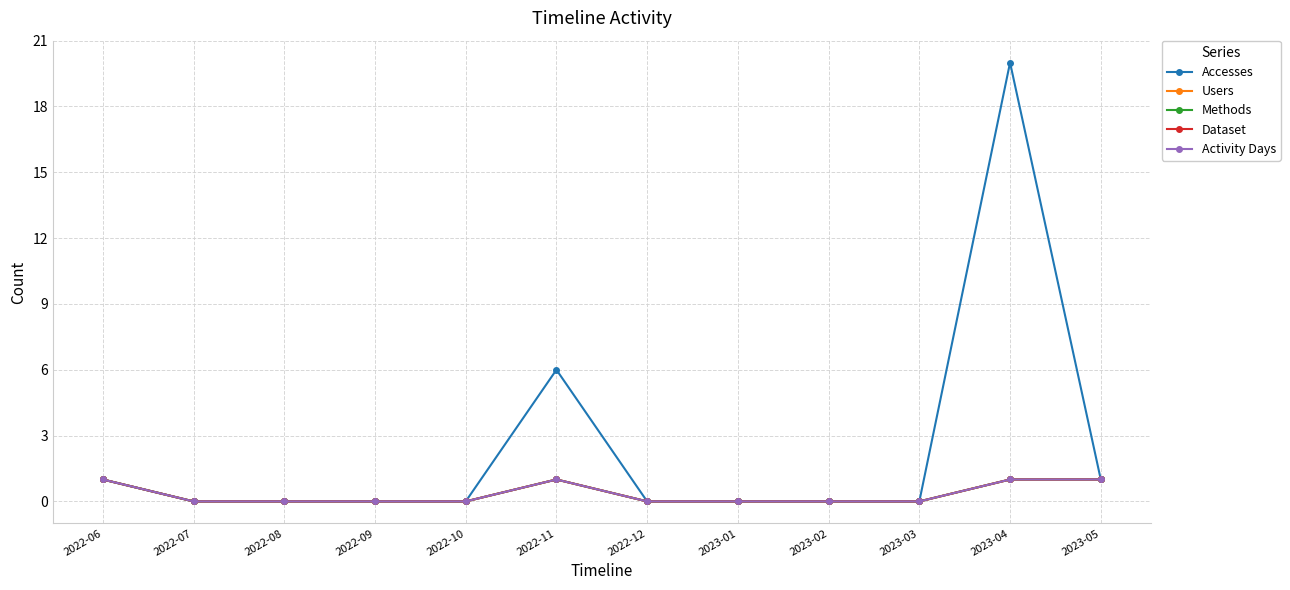

Is this an area chart (filled region under the line)?

No